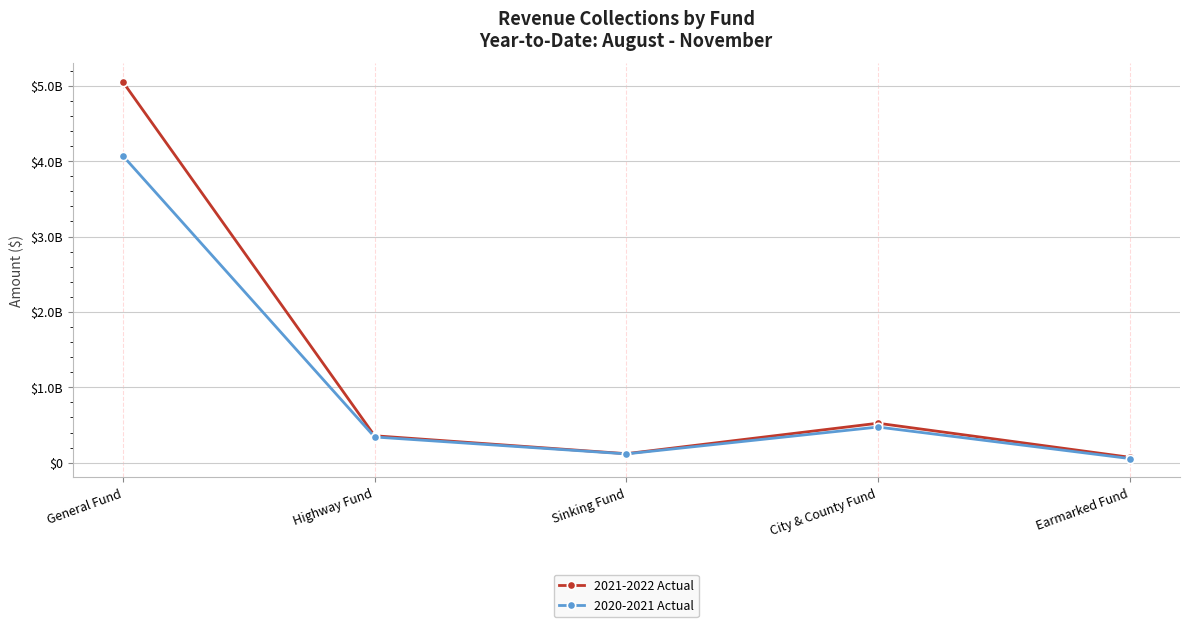

What are all the series names shown in the legend?

2021-2022 Actual, 2020-2021 Actual